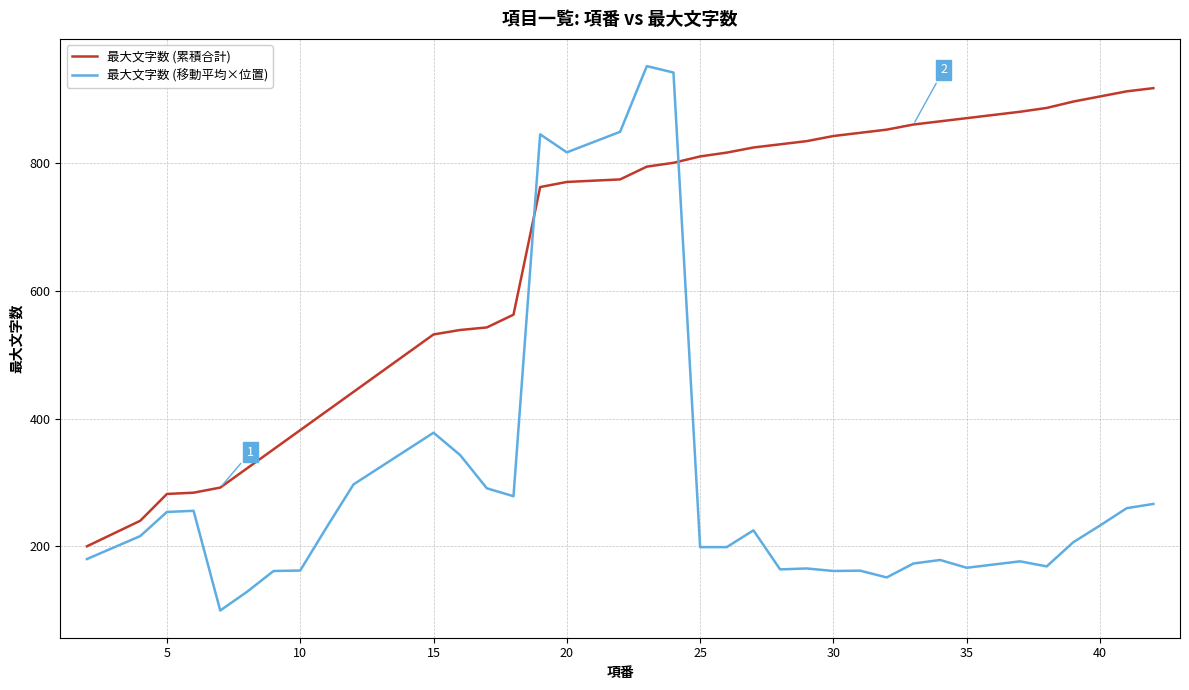

What is the lowest value of the 最大文字数 (移動平均×位置) series?

99.4